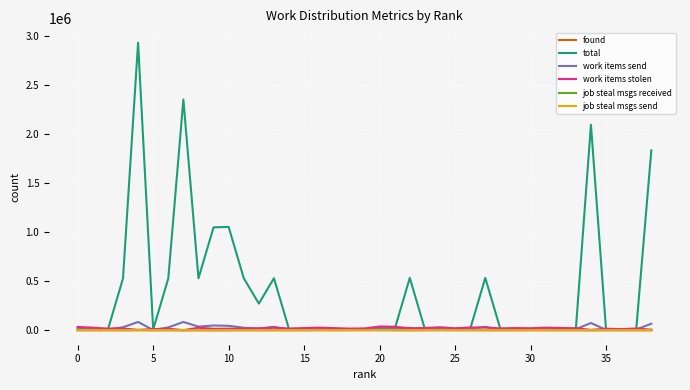

Which series has the widest spread of values?

total